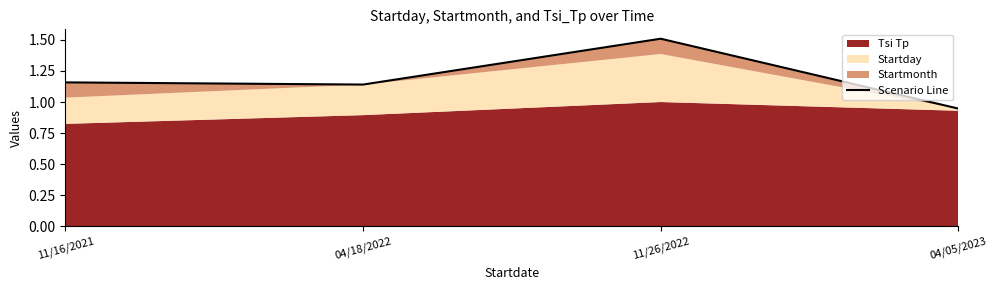

What is the change in value from 11/26/2022 to 04/05/2023?

-0.6